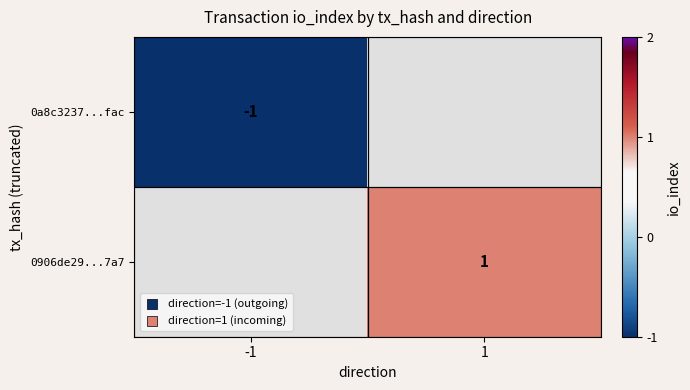

Is it true that 0a8c3237...fac equals -2 at -1?

False